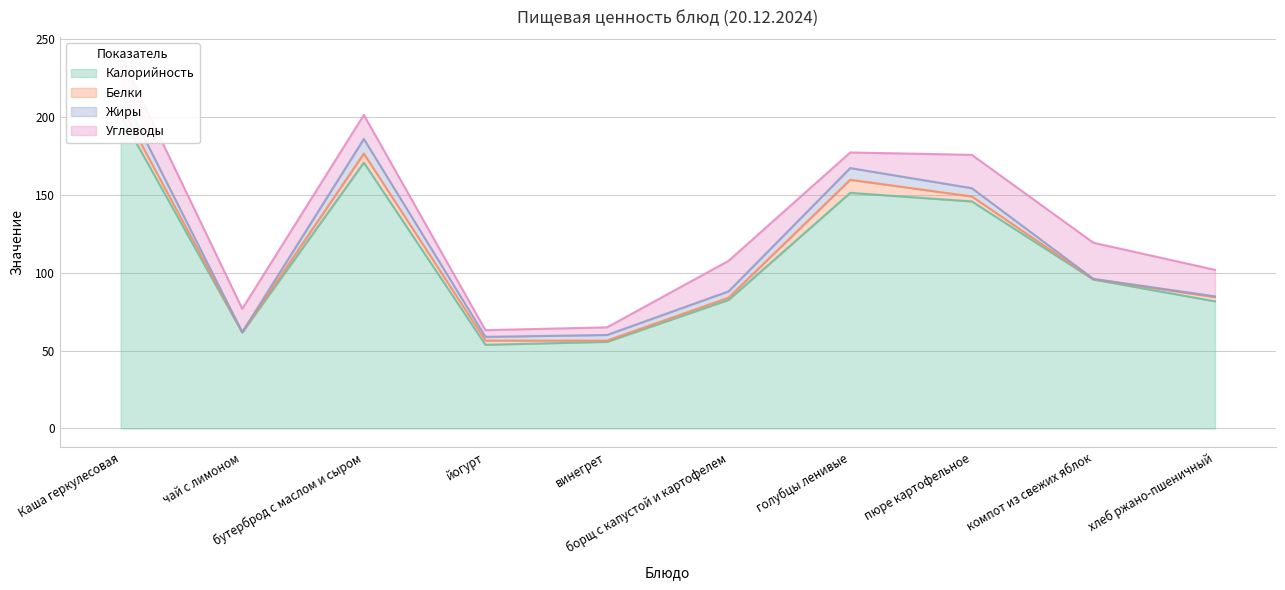

What is the difference between the Жиры values at голубцы ленивые and компот из свежих яблок?

7.3